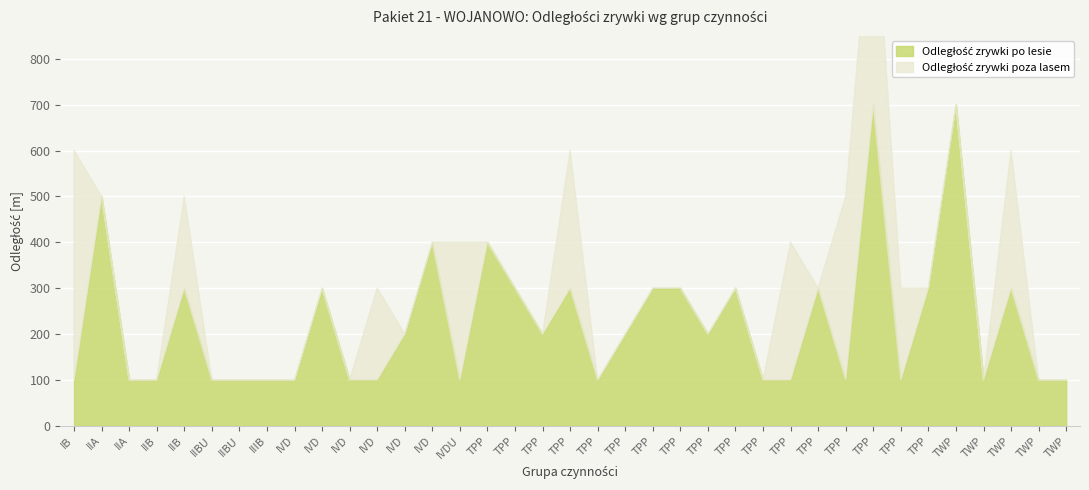

What is the sum of the Odległość zrywki po lesie values at IIA and IVD?

900